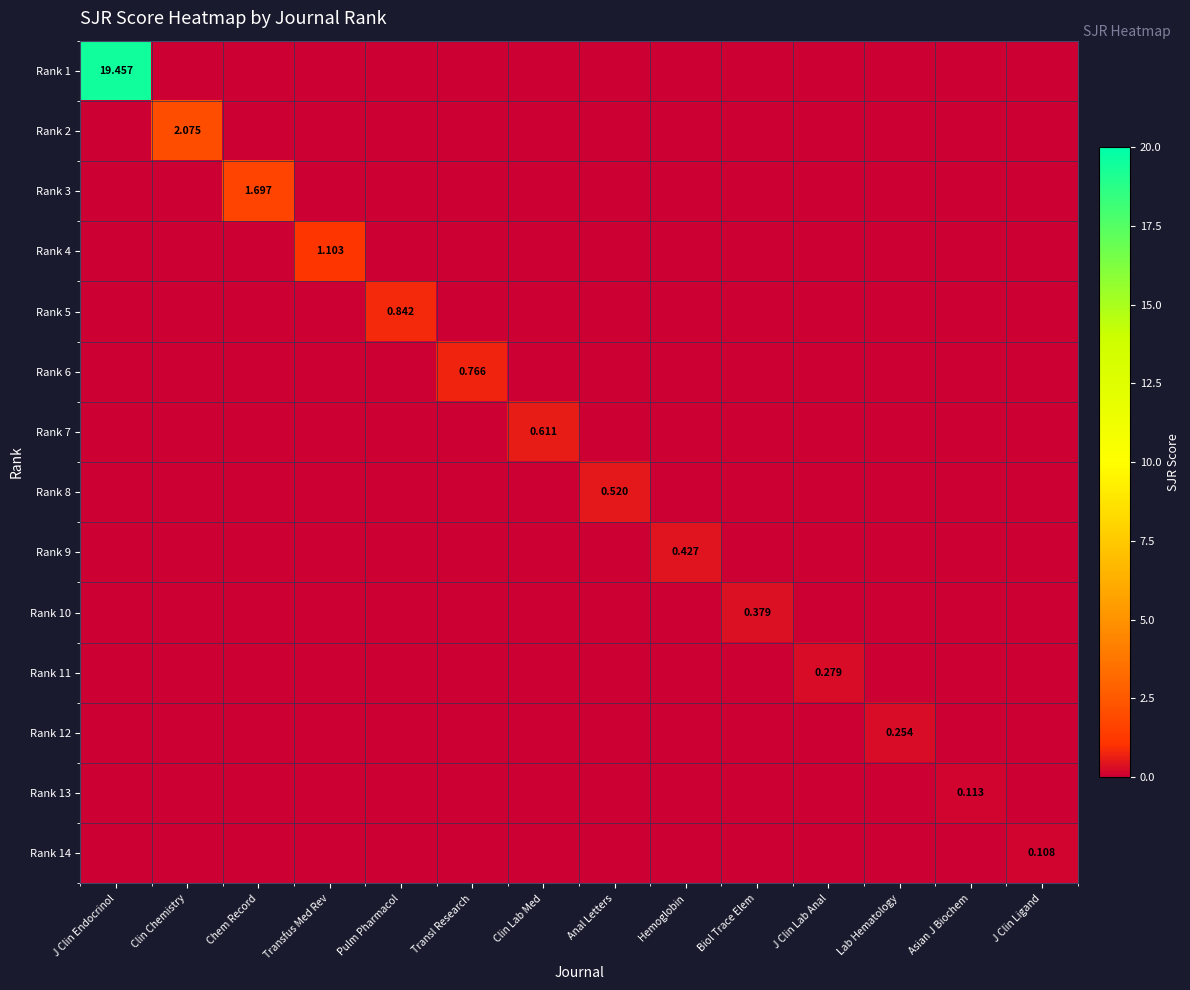

Is the value of Rank 7 at Clin Chemistry greater than the value of Rank 3 at Lab Hematology?

No